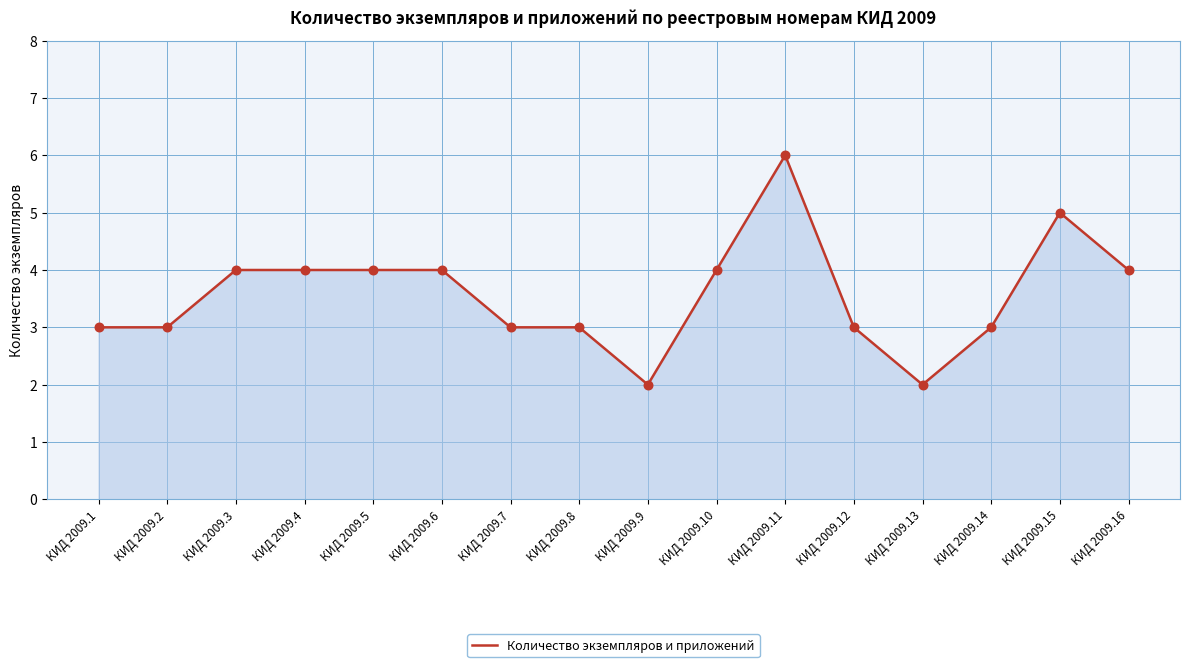

What is the change in value from КИД 2009.3 to КИД 2009.11?

+2